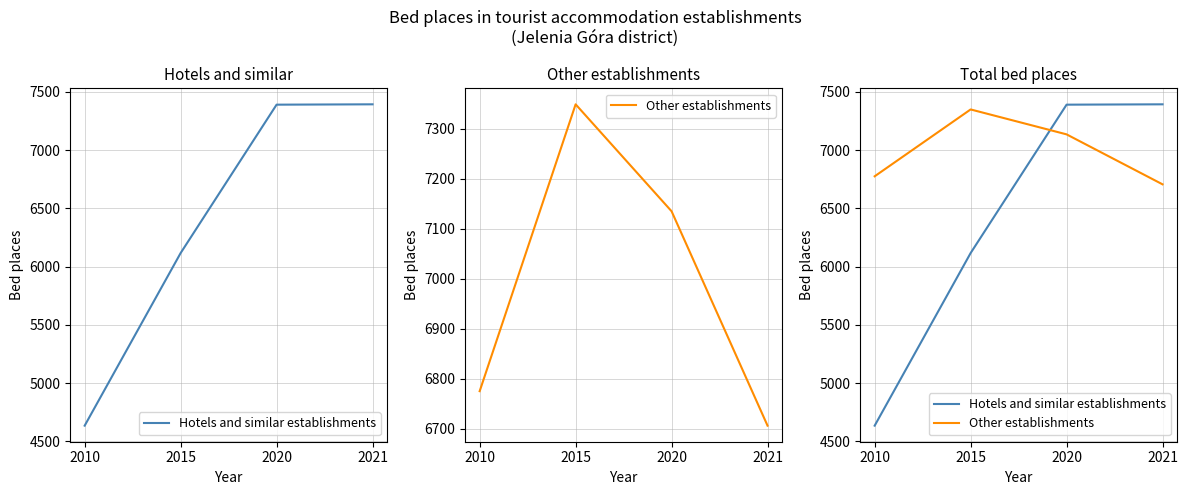

Rank the series by their maximum value, from lowest to highest.

Other establishments, Hotels and similar establishments